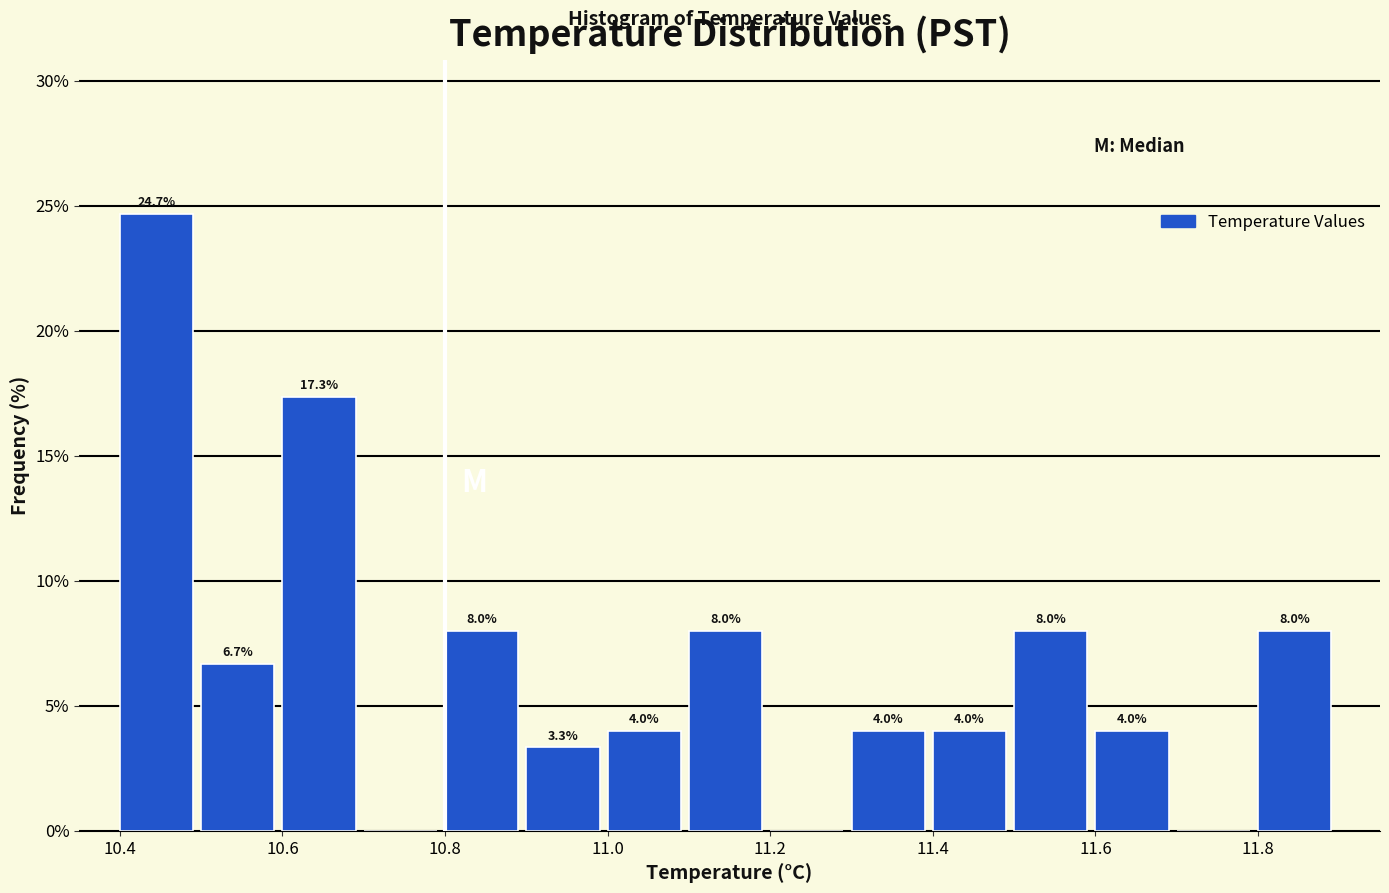

Over which range of the x-axis is the bar tallest?

10.4 to 10.5